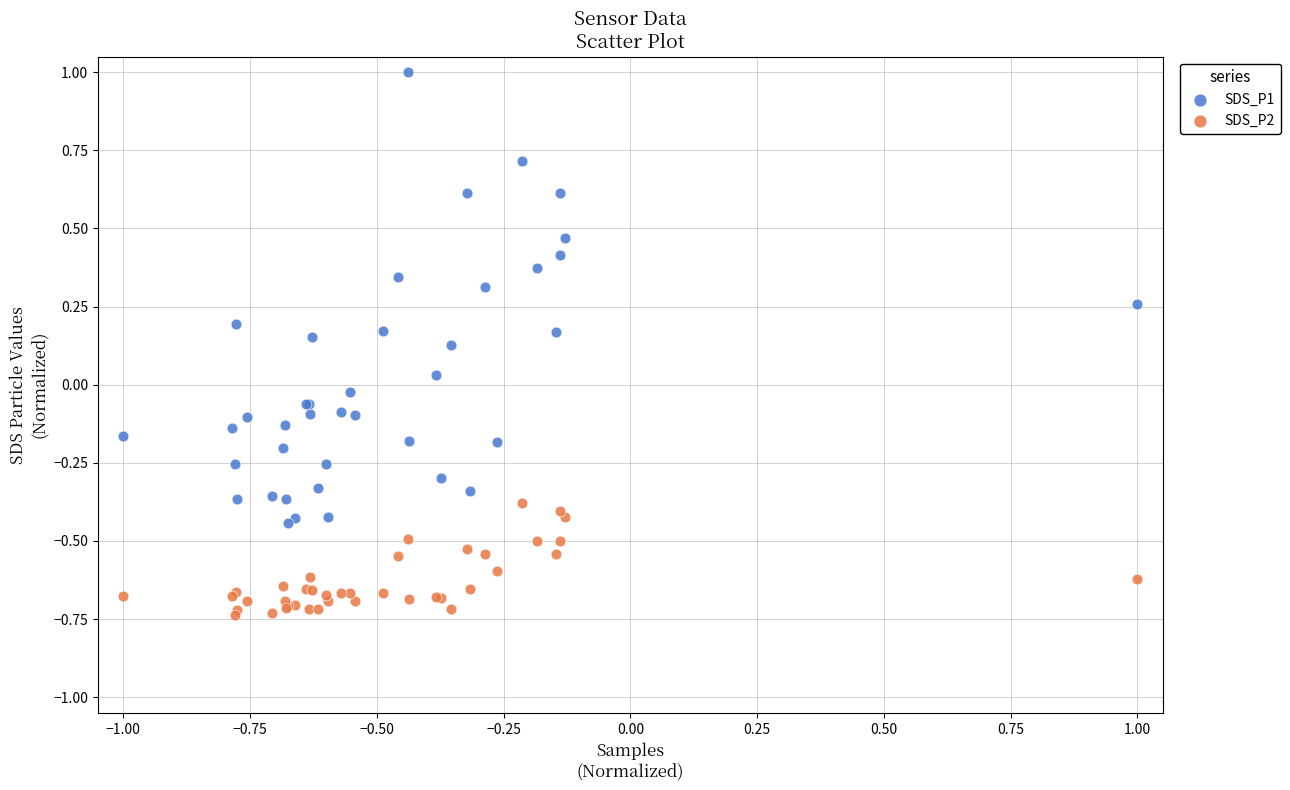

What are all the series names shown in the legend?

SDS_P1, SDS_P2